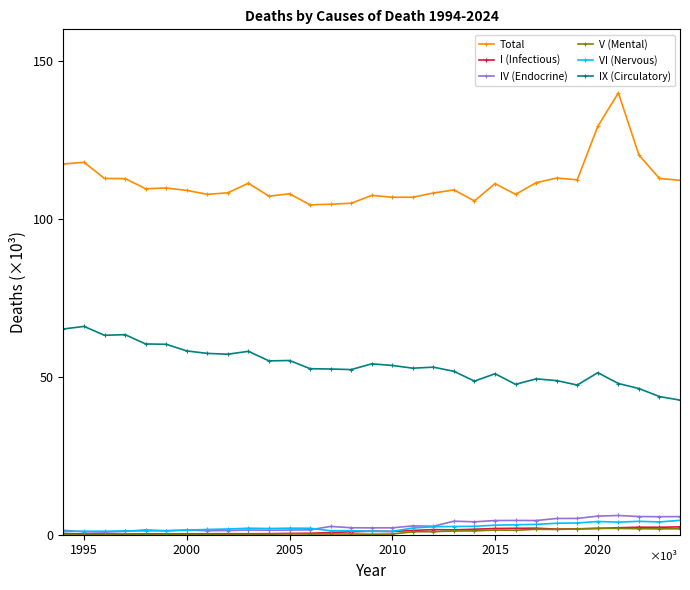

Which series has the largest total across all categories?

Total